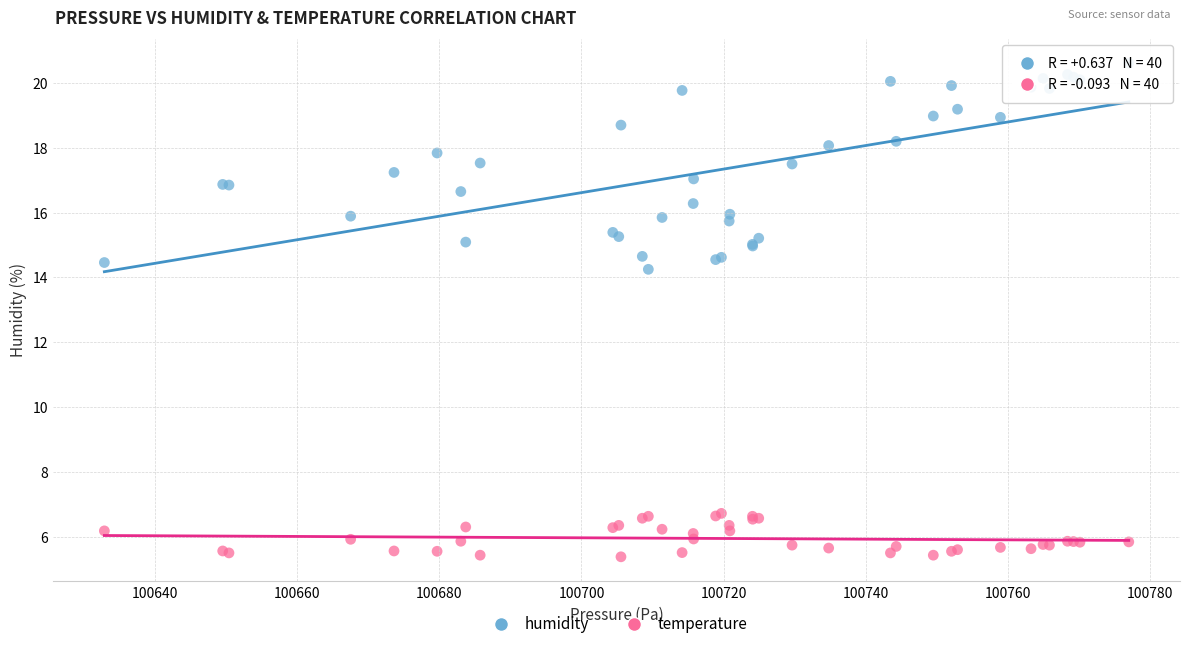

Which series reaches the minimum Y coordinate?

temperature